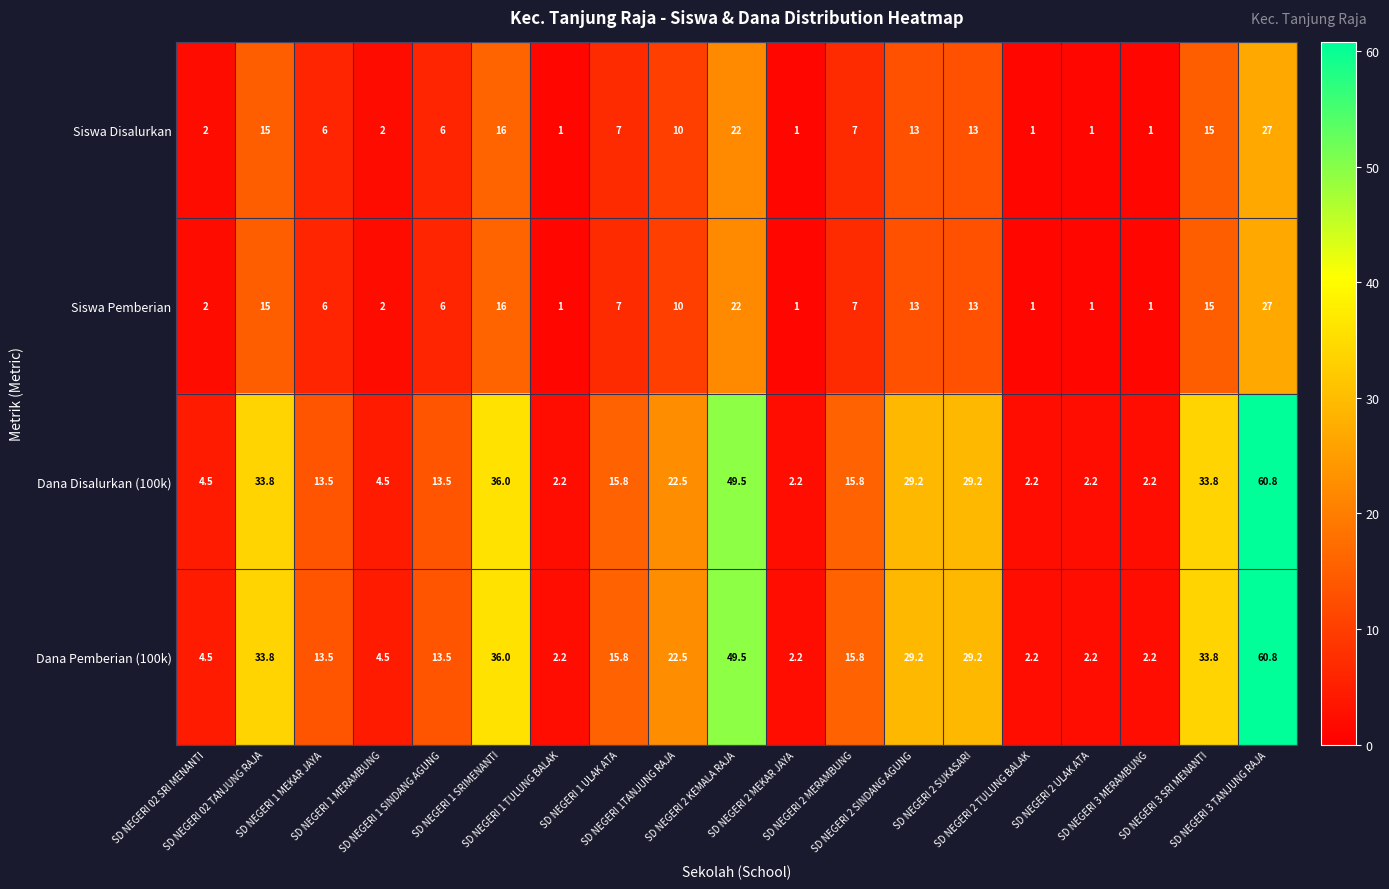

What is the average value of the Dana Pemberian (100k) series?

19.7